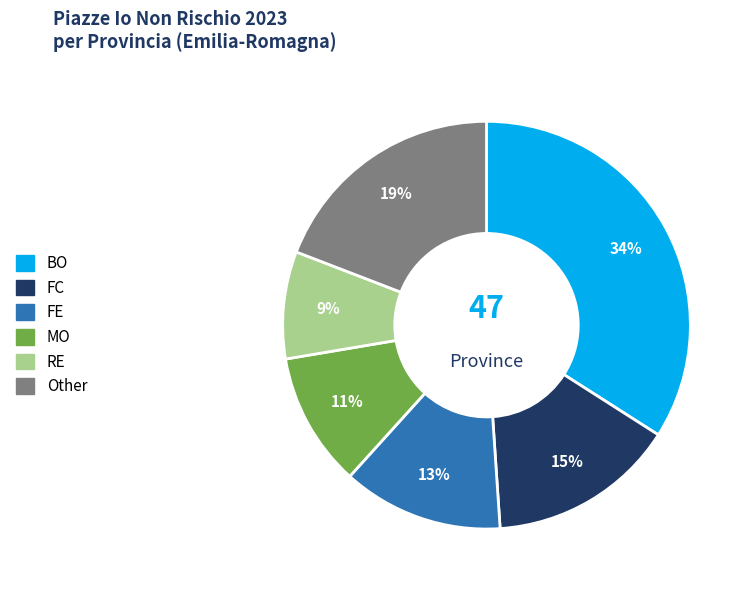

True or false: FC accounts for 15% of the total.

True